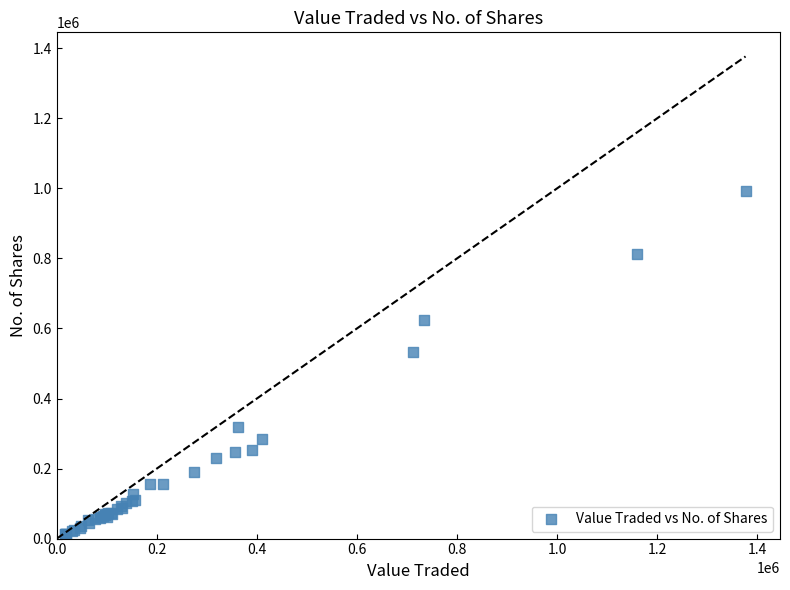

What Y value in the scatter plot is closest to 502285?

533513